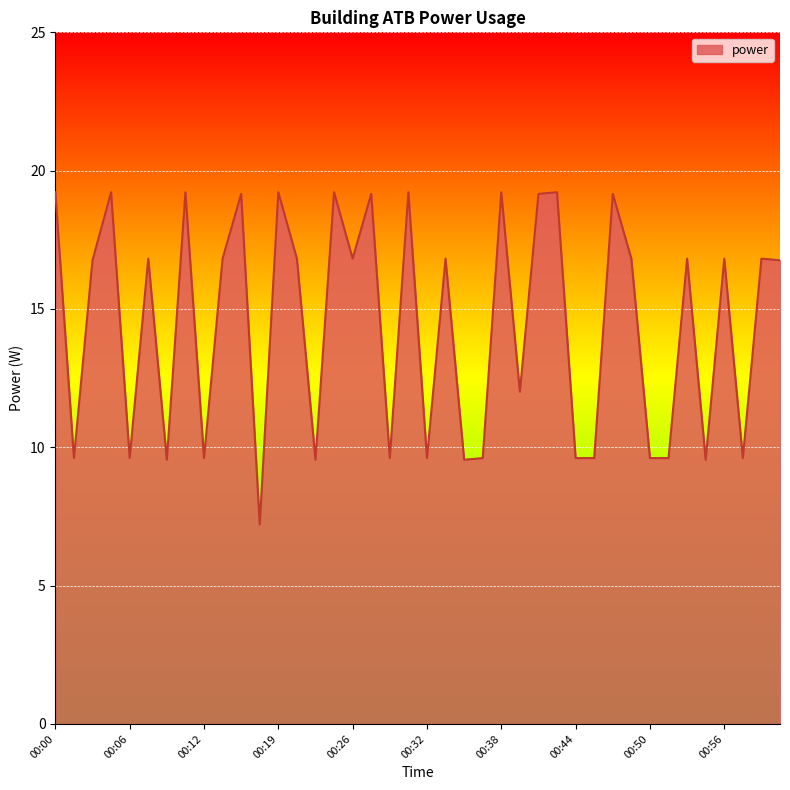

What is the maximum value shown in the chart?

19.2